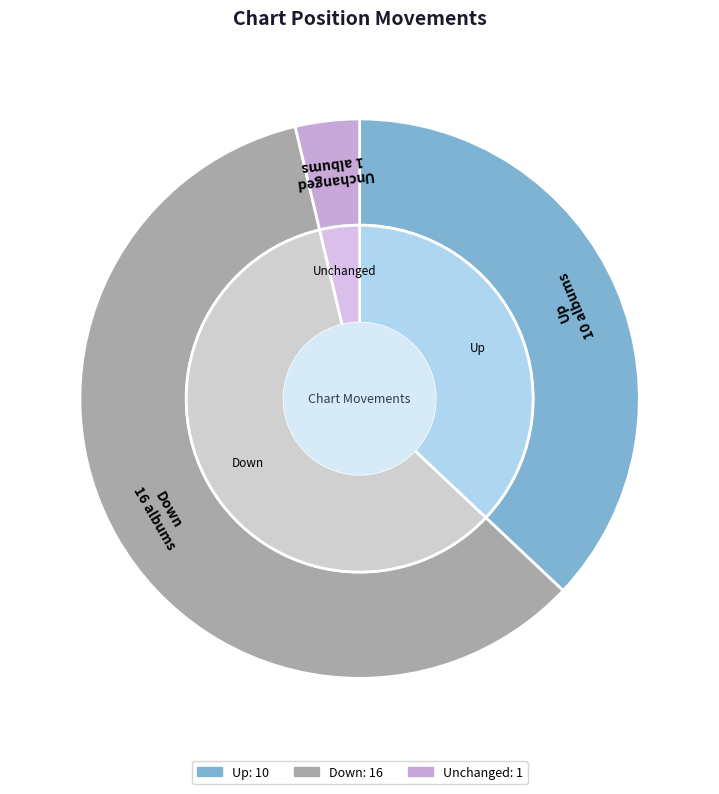

Count the number of slices in the pie.

3